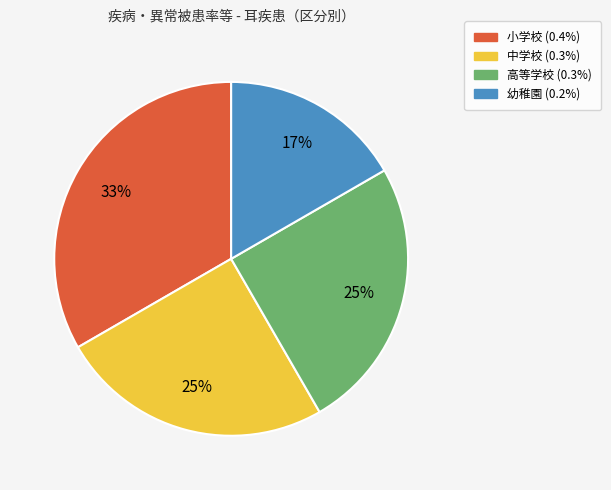

To the nearest percent, what is the difference between the 中学校 and 小学校 slice percentages?

8%